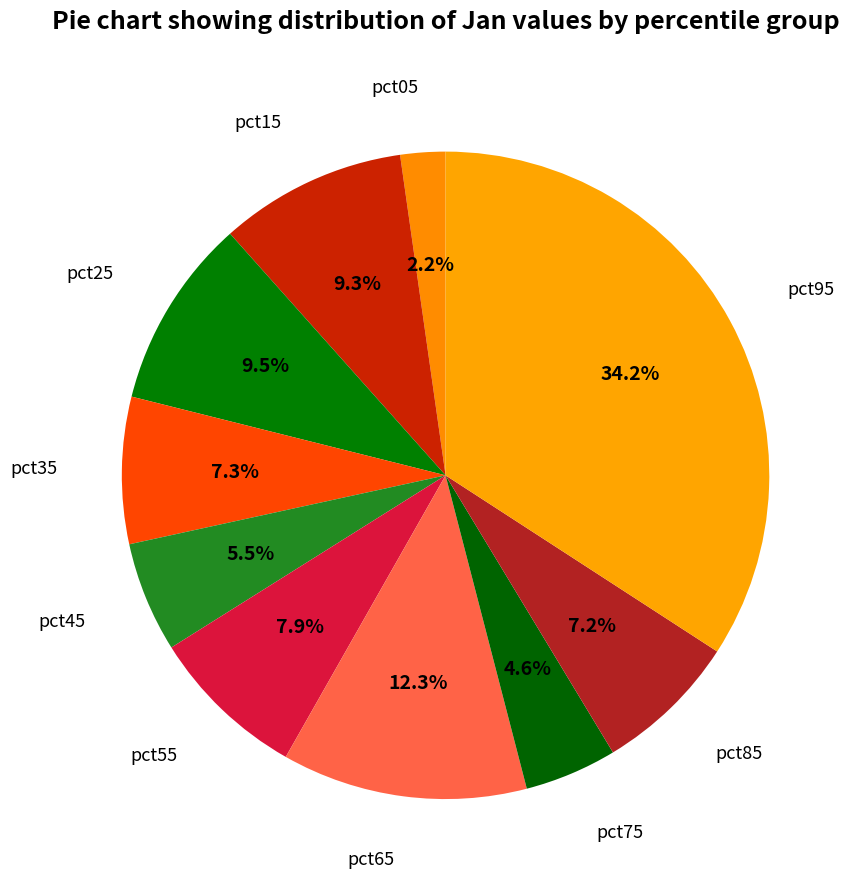

How many segments does this pie chart have?

10